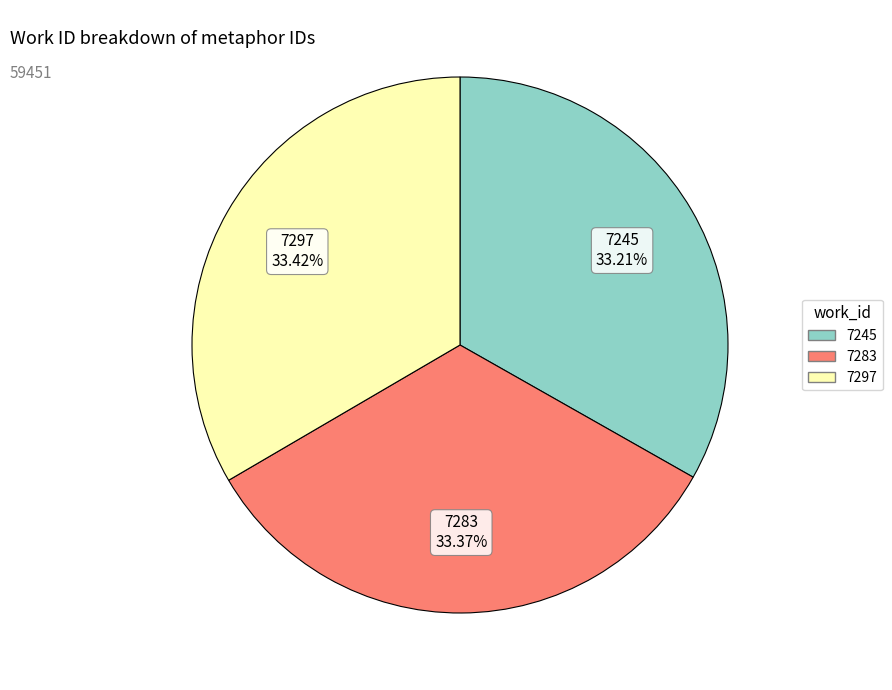

Does 7297 account for over 50% of the chart?

No